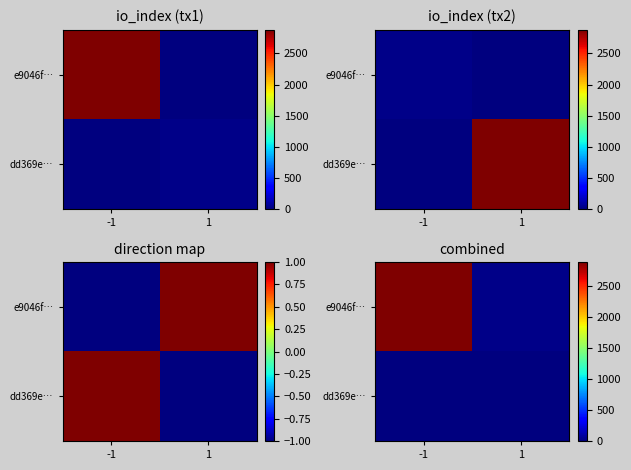

Count the number of data series in this chart.

2